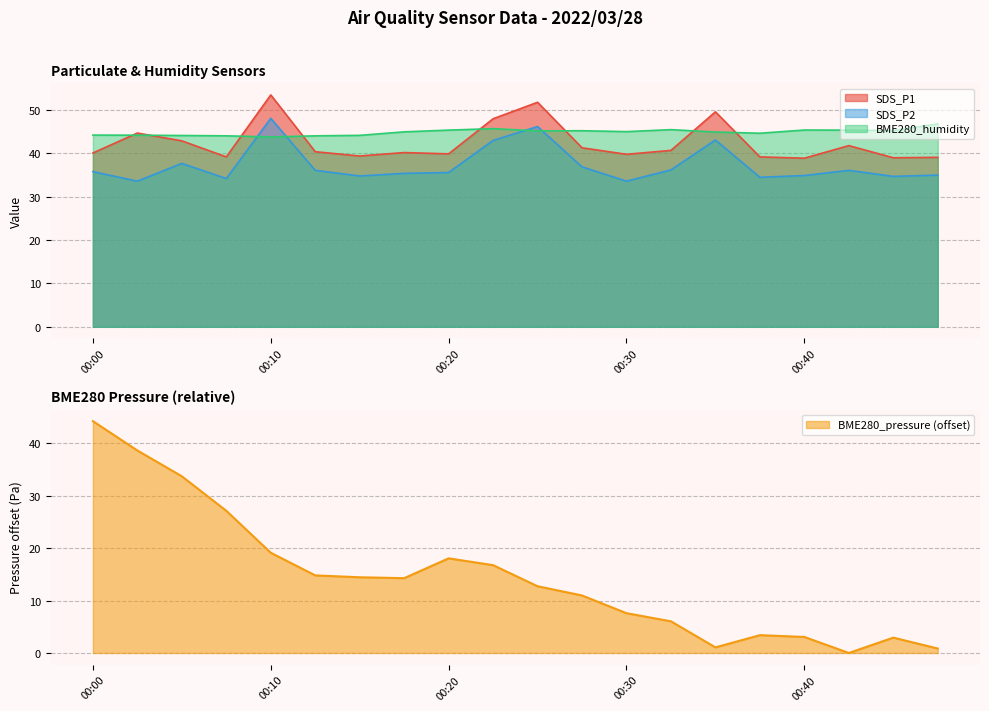

What is the approximate value of BME280_humidity at 00:27?

45.2